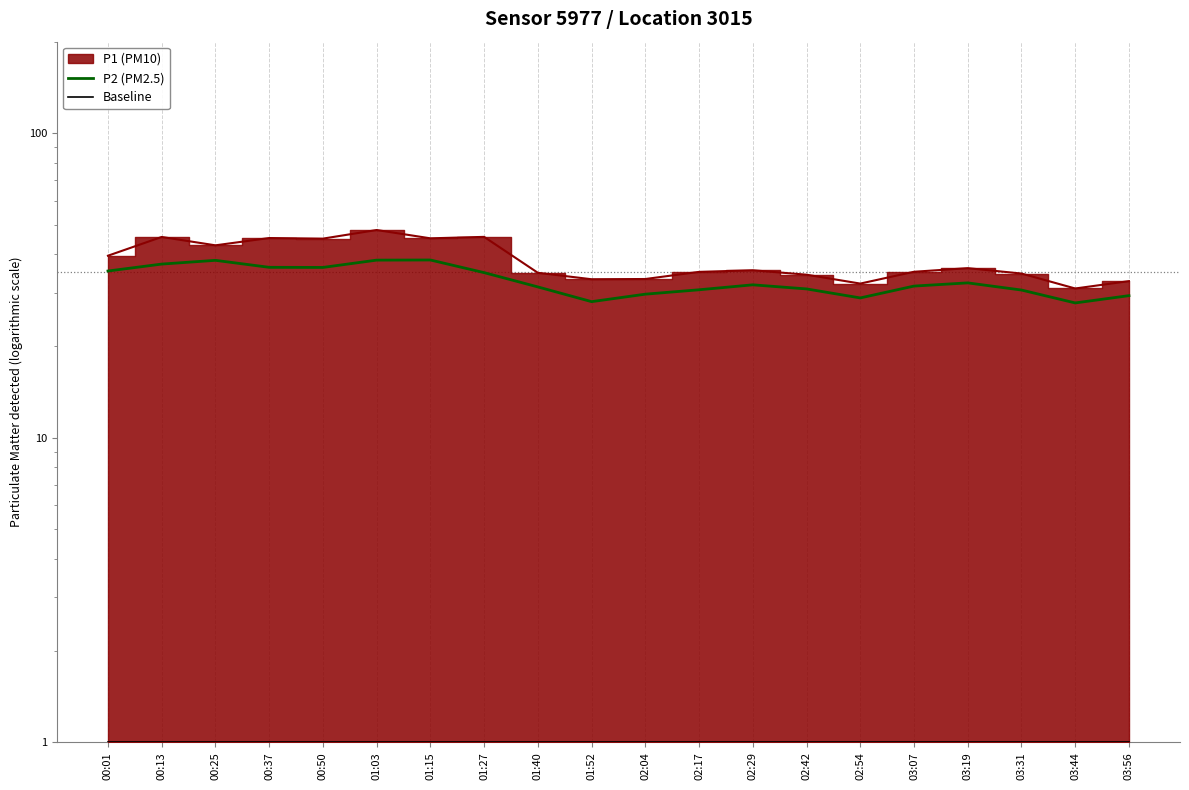

What is the sum of the Baseline values at 02:17 and 03:56?

2.0